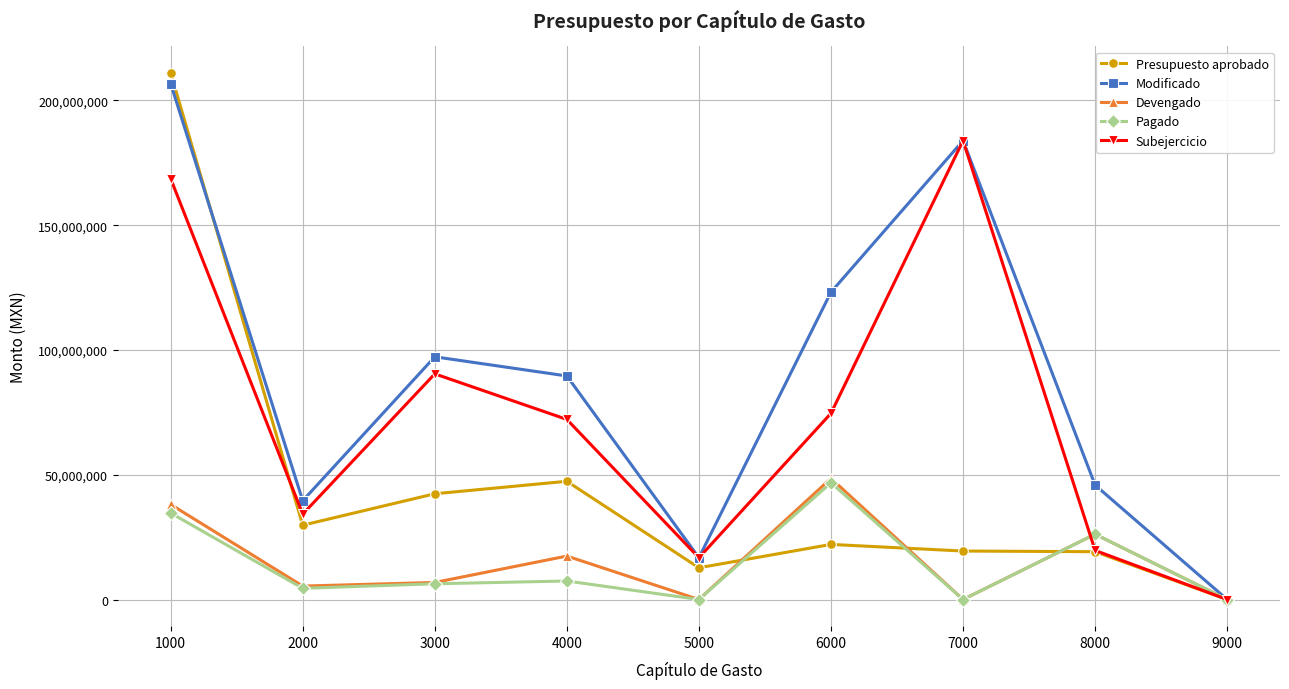

The Modificado series shows -98610724 at 9000. True or false?

False